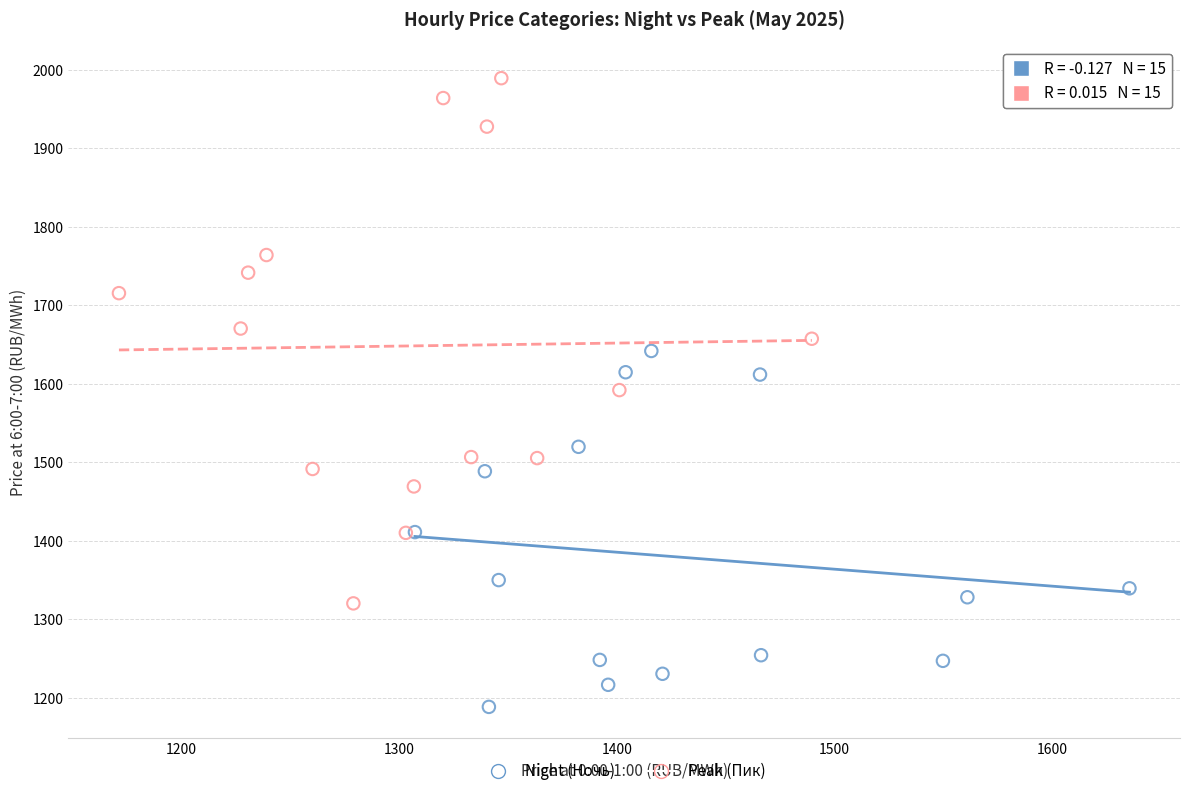

Which series has the widest spread of Y values?

Peak (Пик)